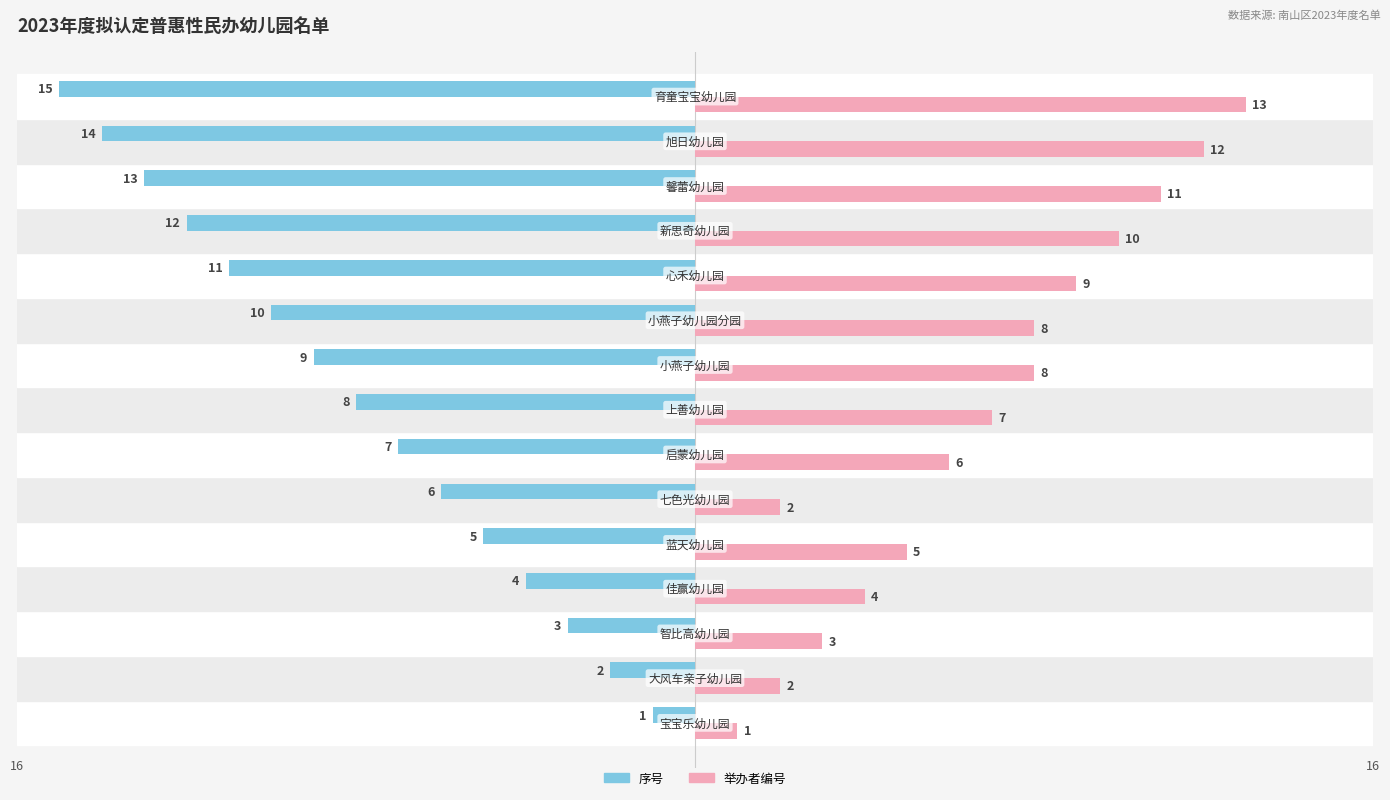

At how many categories does at least one series exceed 0?

15